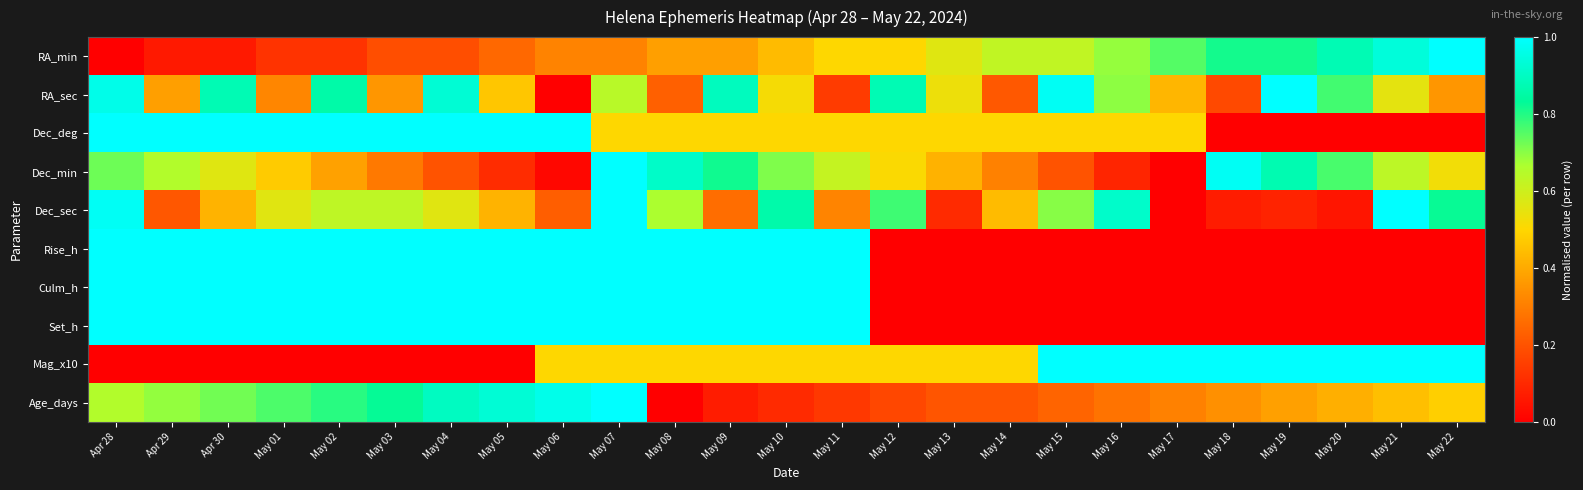

Reading left to right, what are all the values shown in this chart?

RA_min: Apr 28=0.0	Apr 29=0.1	Apr 30=0.1	May 01=0.1	May 02=0.1	May 03=0.2	May 04=0.2	May 05=0.2	May 06=0.3	May 07=0.3	May 08=0.4	May 09=0.4	May 10=0.4	May 11=0.5	May 12=0.5	May 13=0.6	May 14=0.6	May 15=0.6	May 16=0.7	May 17=0.8	May 18=0.8	May 19=0.8	May 20=0.9	May 21=0.9	May 22=1.0
RA_sec: Apr 28=1.0	Apr 29=0.4	Apr 30=0.9	May 01=0.3	May 02=0.9	May 03=0.4	May 04=0.9	May 05=0.5	May 06=0.0	May 07=0.6	May 08=0.2	May 09=0.9	May 10=0.5	May 11=0.1	May 12=0.9	May 13=0.5	May 14=0.2	May 15=1.0	May 16=0.7	May 17=0.4	May 18=0.2	May 19=1.0	May 20=0.8	May 21=0.6	May 22=0.4
Dec_deg: Apr 28=1.0	Apr 29=1.0	Apr 30=1.0	May 01=1.0	May 02=1.0	May 03=1.0	May 04=1.0	May 05=1.0	May 06=1.0	May 07=0.5	May 08=0.5	May 09=0.5	May 10=0.5	May 11=0.5	May 12=0.5	May 13=0.5	May 14=0.5	May 15=0.5	May 16=0.5	May 17=0.5	May 18=0.0	May 19=0.0	May 20=0.0	May 21=0.0	May 22=0.0
Dec_min: Apr 28=0.7	Apr 29=0.7	Apr 30=0.6	May 01=0.5	May 02=0.4	May 03=0.3	May 04=0.2	May 05=0.1	May 06=0.0	May 07=1.0	May 08=0.9	May 09=0.8	May 10=0.7	May 11=0.6	May 12=0.5	May 13=0.4	May 14=0.3	May 15=0.2	May 16=0.1	May 17=0.0	May 18=1.0	May 19=0.9	May 20=0.8	May 21=0.6	May 22=0.5
Dec_sec: Apr 28=1.0	Apr 29=0.2	Apr 30=0.4	May 01=0.6	May 02=0.6	May 03=0.6	May 04=0.6	May 05=0.4	May 06=0.2	May 07=1.0	May 08=0.7	May 09=0.3	May 10=0.9	May 11=0.3	May 12=0.8	May 13=0.1	May 14=0.4	May 15=0.7	May 16=0.9	May 17=0.0	May 18=0.1	May 19=0.1	May 20=0.1	May 21=1.0	May 22=0.8
Rise_h: Apr 28=1.0	Apr 29=1.0	Apr 30=1.0	May 01=1.0	May 02=1.0	May 03=1.0	May 04=1.0	May 05=1.0	May 06=1.0	May 07=1.0	May 08=1.0	May 09=1.0	May 10=1.0	May 11=1.0	May 12=0.0	May 13=0.0	May 14=0.0	May 15=0.0	May 16=0.0	May 17=0.0	May 18=0.0	May 19=0.0	May 20=0.0	May 21=0.0	May 22=0.0
Culm_h: Apr 28=1.0	Apr 29=1.0	Apr 30=1.0	May 01=1.0	May 02=1.0	May 03=1.0	May 04=1.0	May 05=1.0	May 06=1.0	May 07=1.0	May 08=1.0	May 09=1.0	May 10=1.0	May 11=1.0	May 12=0.0	May 13=0.0	May 14=0.0	May 15=0.0	May 16=0.0	May 17=0.0	May 18=0.0	May 19=0.0	May 20=0.0	May 21=0.0	May 22=0.0
Set_h: Apr 28=1.0	Apr 29=1.0	Apr 30=1.0	May 01=1.0	May 02=1.0	May 03=1.0	May 04=1.0	May 05=1.0	May 06=1.0	May 07=1.0	May 08=1.0	May 09=1.0	May 10=1.0	May 11=1.0	May 12=0.0	May 13=0.0	May 14=0.0	May 15=0.0	May 16=0.0	May 17=0.0	May 18=0.0	May 19=0.0	May 20=0.0	May 21=0.0	May 22=0.0
Mag_x10: Apr 28=0.0	Apr 29=0.0	Apr 30=0.0	May 01=0.0	May 02=0.0	May 03=0.0	May 04=0.0	May 05=0.0	May 06=0.5	May 07=0.5	May 08=0.5	May 09=0.5	May 10=0.5	May 11=0.5	May 12=0.5	May 13=0.5	May 14=0.5	May 15=1.0	May 16=1.0	May 17=1.0	May 18=1.0	May 19=1.0	May 20=1.0	May 21=1.0	May 22=1.0
Age_days: Apr 28=0.7	Apr 29=0.7	Apr 30=0.7	May 01=0.8	May 02=0.8	May 03=0.8	May 04=0.9	May 05=0.9	May 06=1.0	May 07=1.0	May 08=0.0	May 09=0.1	May 10=0.1	May 11=0.1	May 12=0.2	May 13=0.2	May 14=0.2	May 15=0.2	May 16=0.3	May 17=0.3	May 18=0.3	May 19=0.4	May 20=0.4	May 21=0.4	May 22=0.5